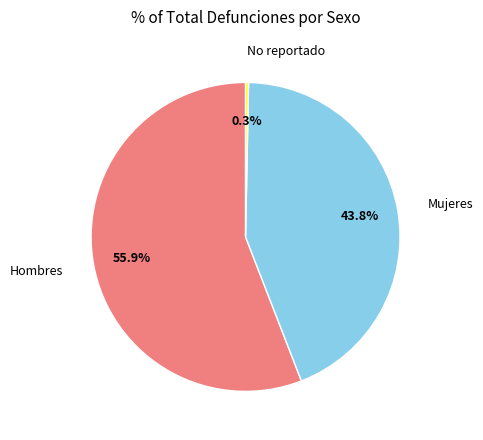

Which slice is the smallest?

No reportado